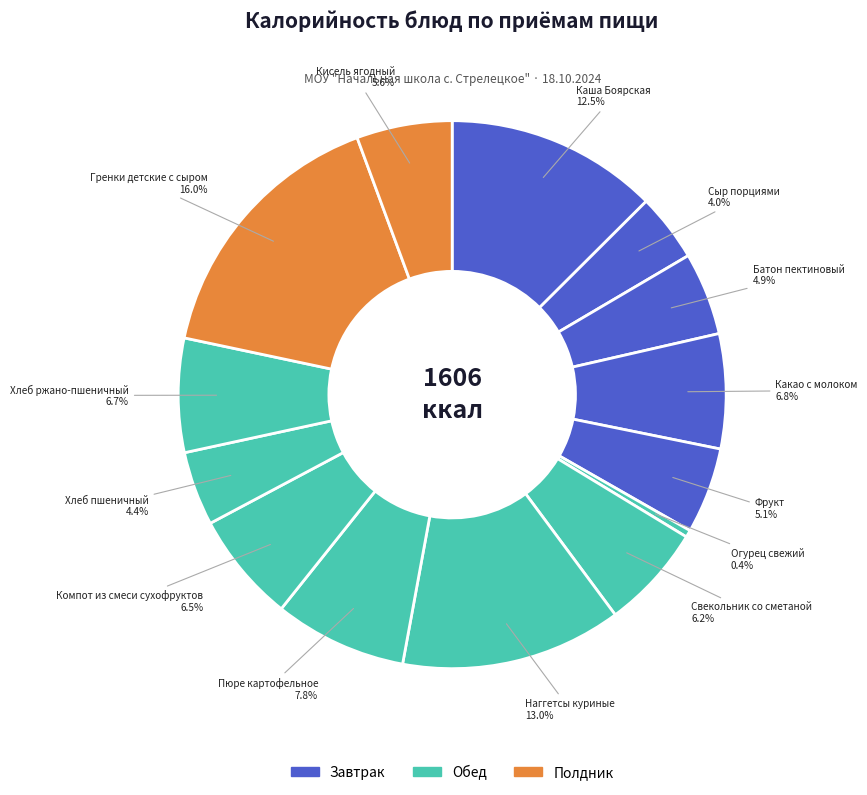

True or false: Компот из смеси сухофруктов accounts for 1% of the total.

False